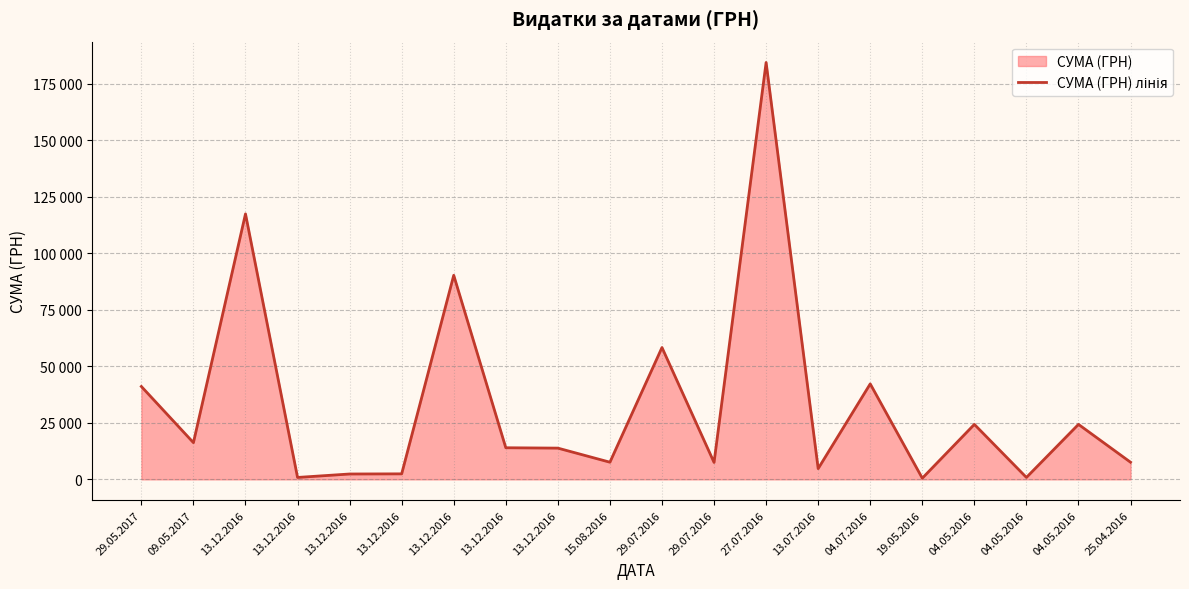

What is the sum of all values?

661126.3